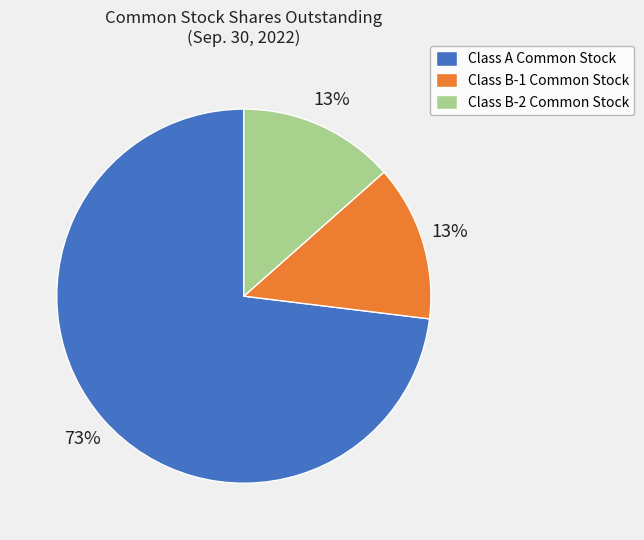

The Class A Common Stock slice represents 88% of the pie. True or false?

False